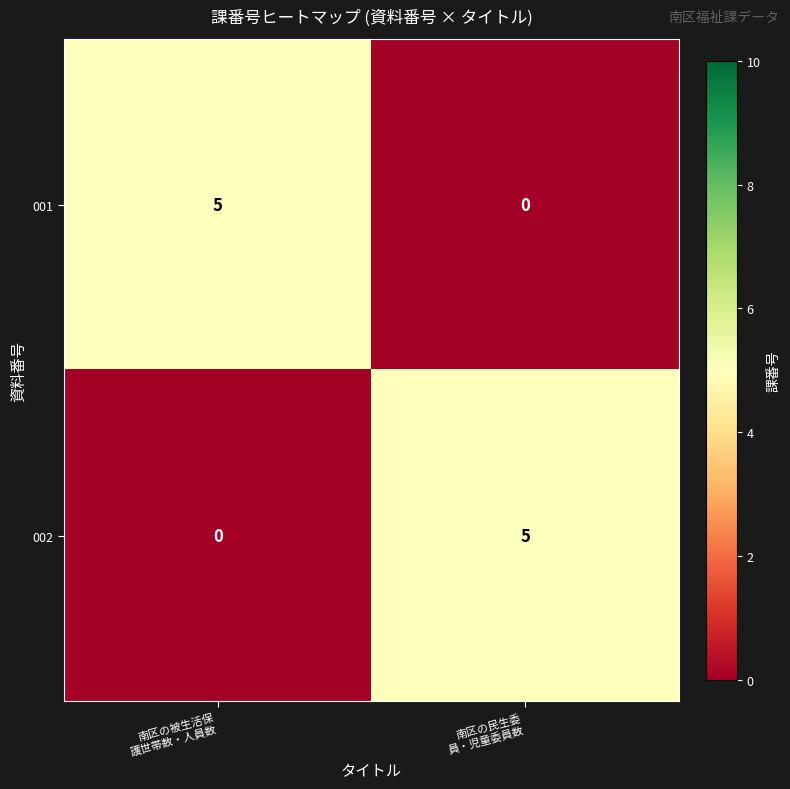

Reading left to right, what are all the values shown in this chart?

001: 5	0
002: 0	5